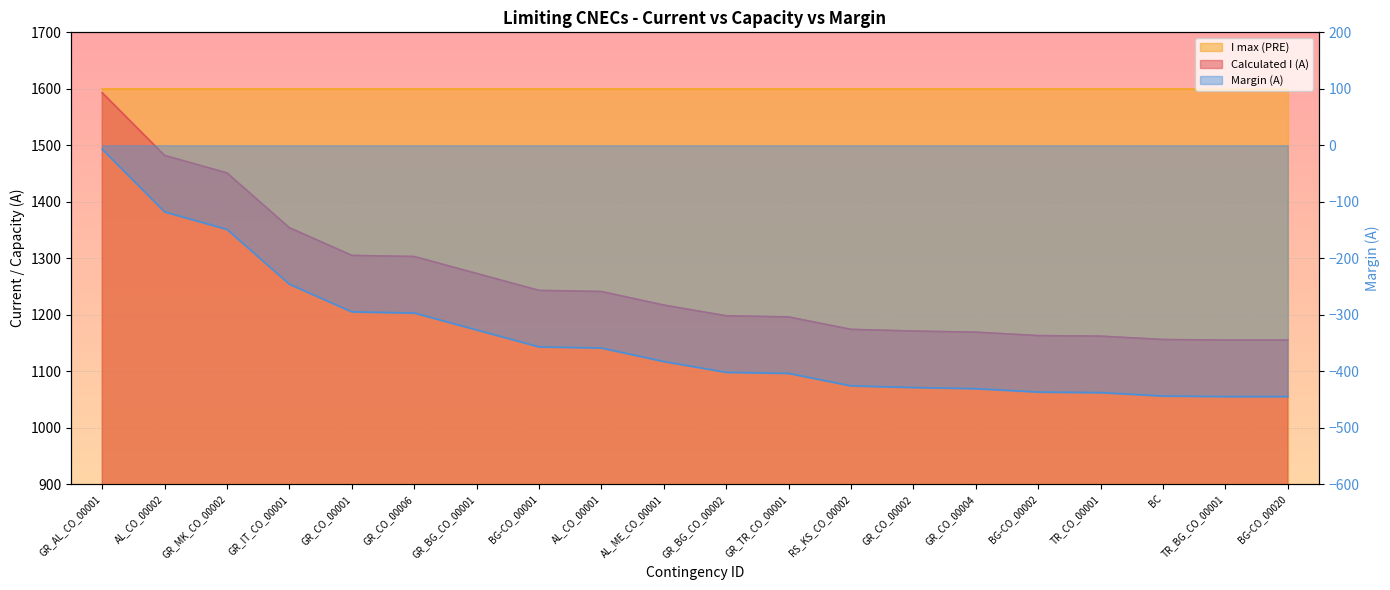

List the labels in order of Margin (A) value, largest first.

GR_AL_CO_00001, AL_CO_00002, GR_MK_CO_00002, GR_IT_CO_00001, GR_CO_00001, GR_CO_00006, GR_BG_CO_00001, BG-CO_00001, AL_CO_00001, AL_ME_CO_00001, GR_BG_CO_00002, GR_TR_CO_00001, RS_KS_CO_00002, GR_CO_00002, GR_CO_00004, BG-CO_00002, TR_CO_00001, BC, TR_BG_CO_00001, BG-CO_00020